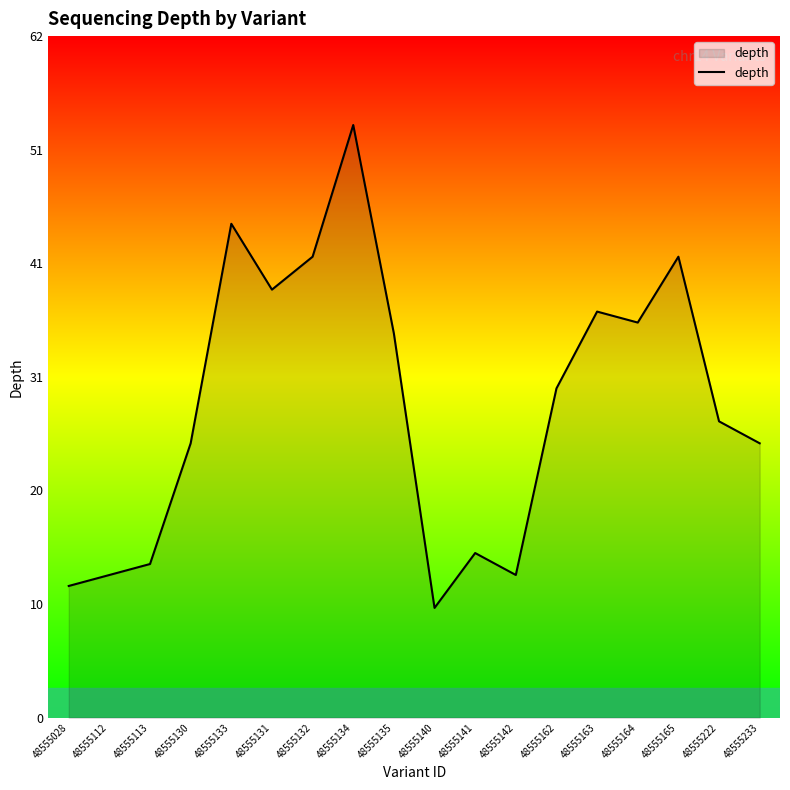

Reading left to right, what are all the values shown in this chart?

48555028=12	48555112=13	48555113=14	48555130=25	48555133=45	48555131=39	48555132=42	48555134=54	48555135=35	48555140=10	48555141=15	48555142=13	48555162=30	48555163=37	48555164=36	48555165=42	48555222=27	48555233=25